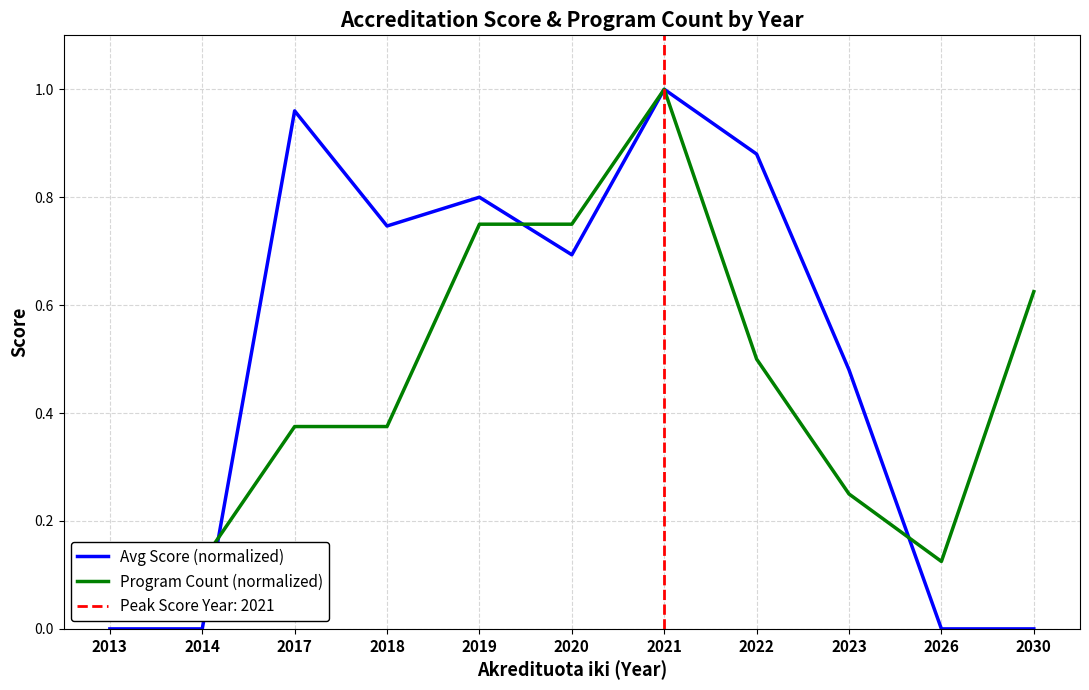

How many distinct data groups are displayed?

2